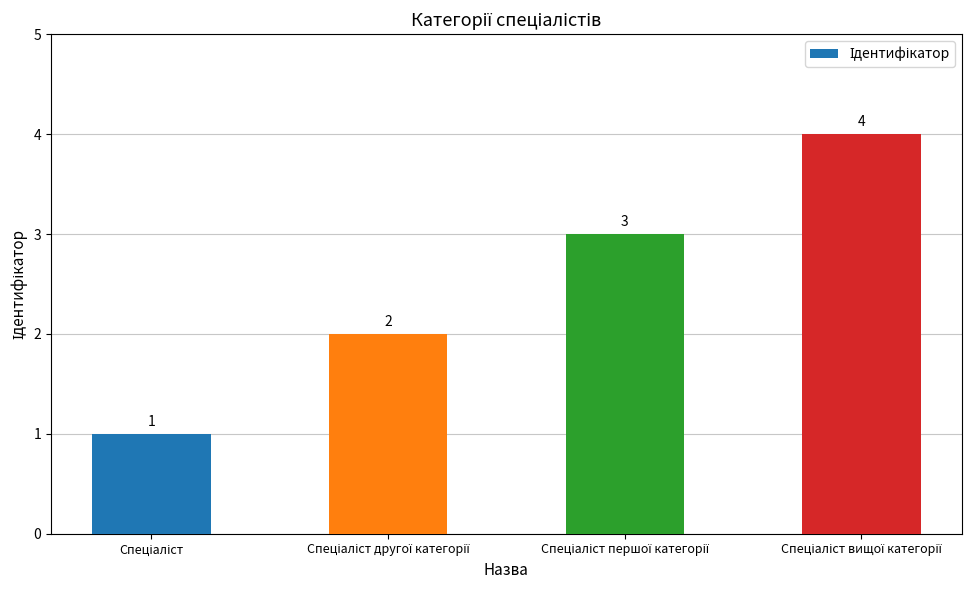

What is the maximum value shown in the chart?

4